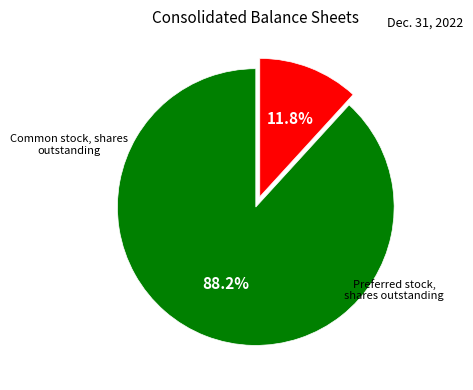

Is there a majority slice in this chart?

Yes